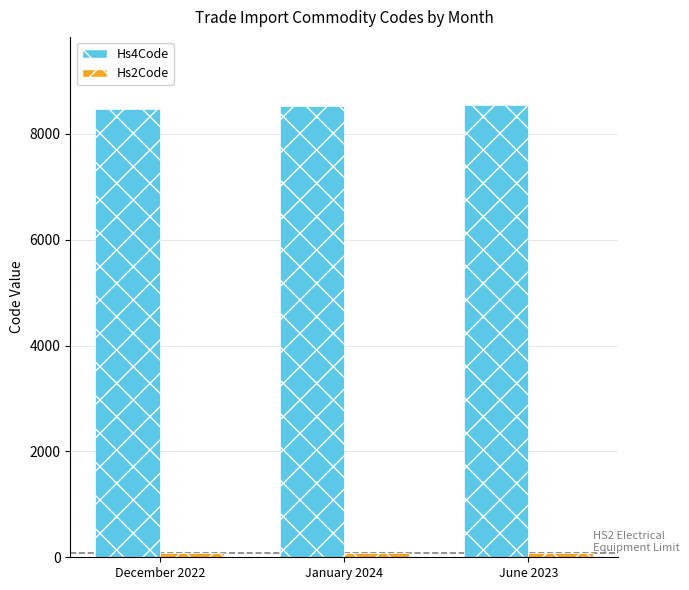

The Hs4Code series shows 14248 at December 2022. True or false?

False